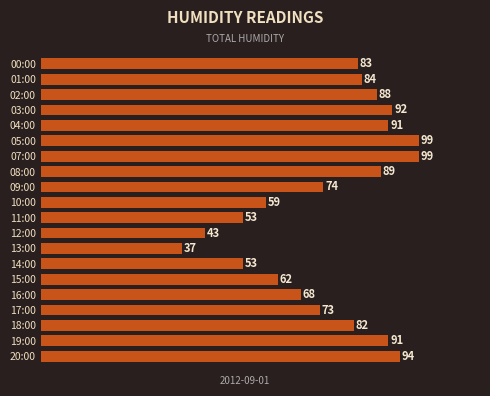

How many values are below 83?

10